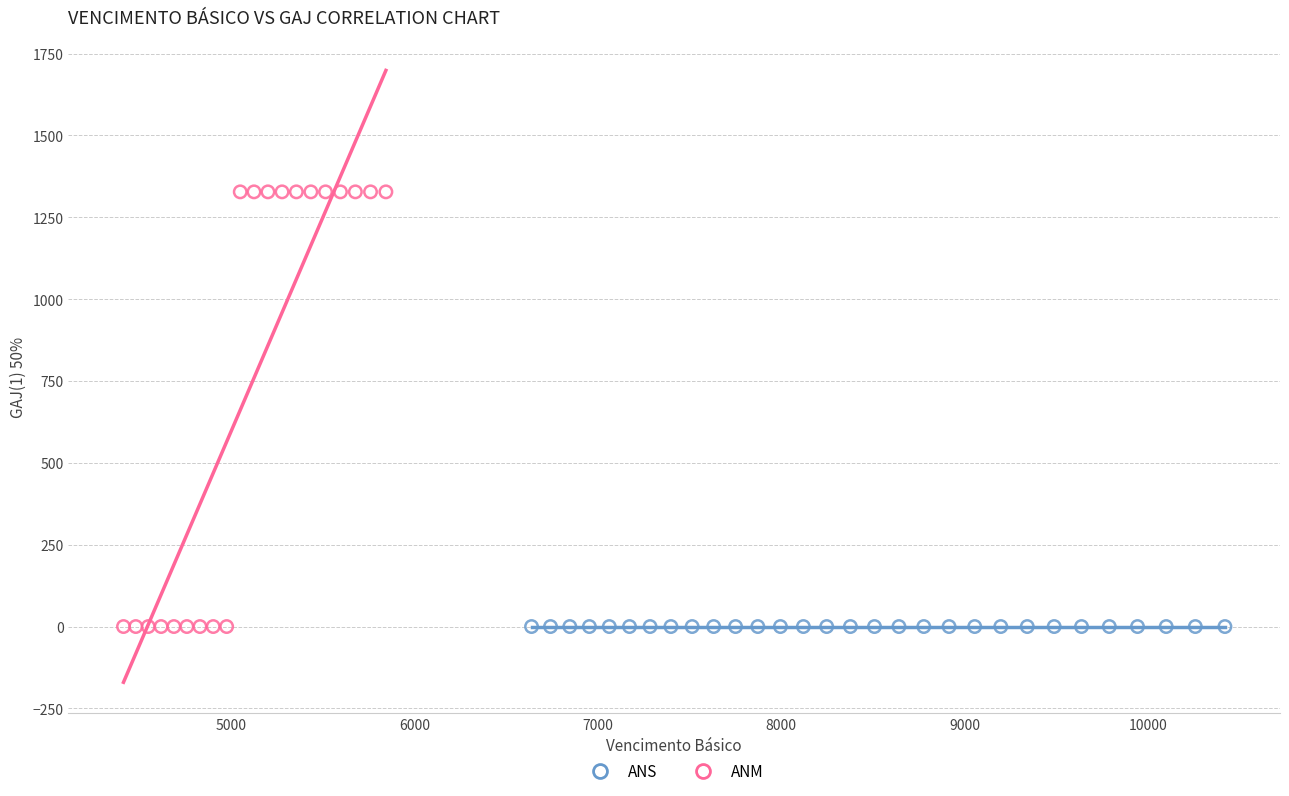

What are all the series names shown in the legend?

ANS, ANM